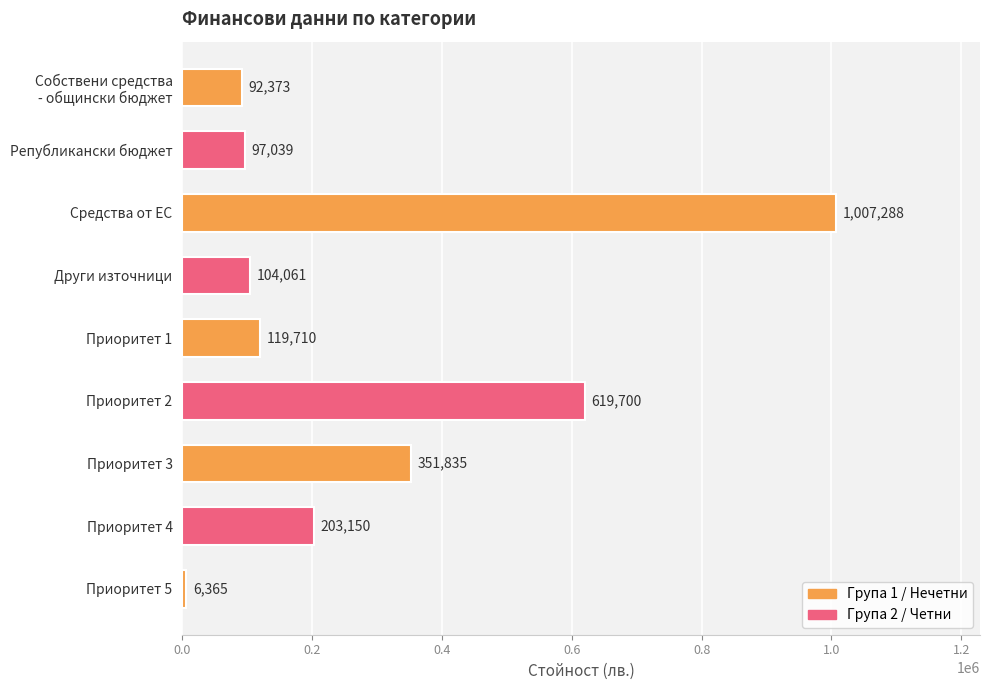

Is it true that the value at Приоритет 5 is 6365.0?

True